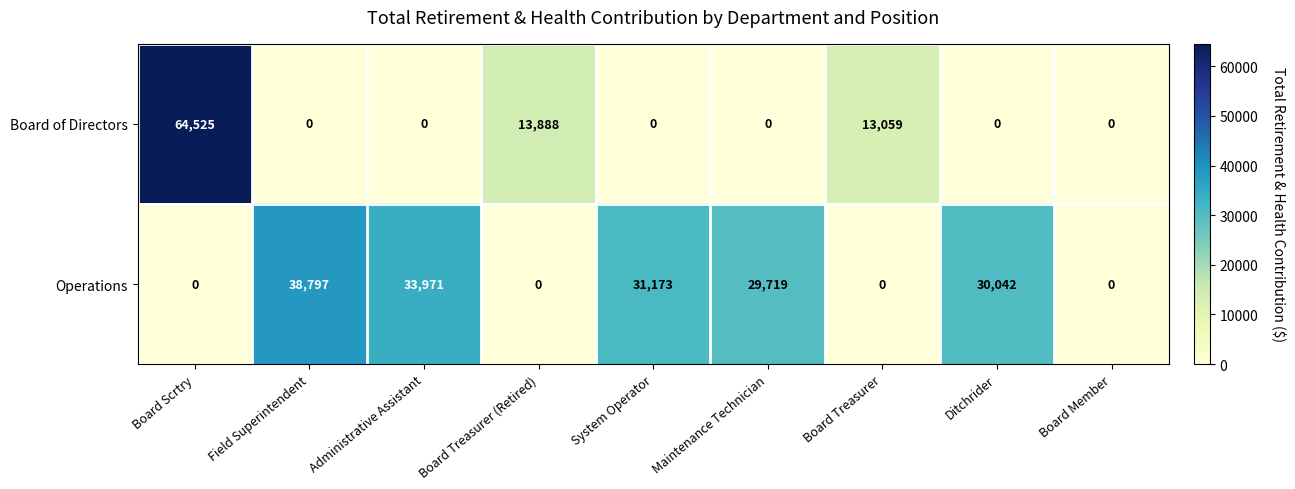

How many series are shown in this chart?

2